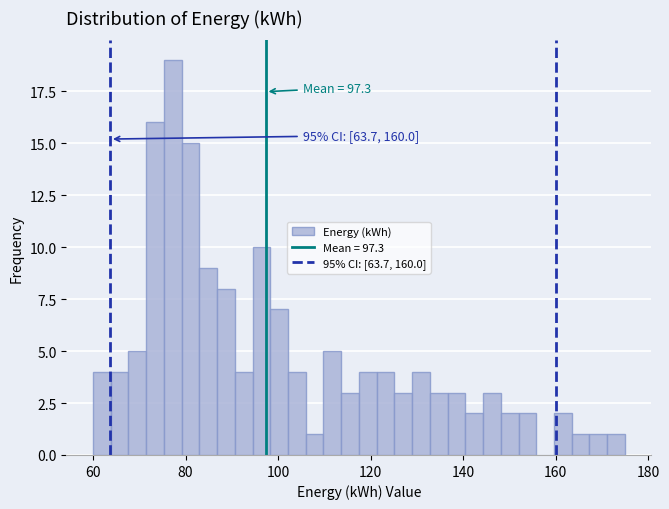

Around what value on the x-axis is the tallest bar? Give the approximate position of its centre, as read against the axis.

78